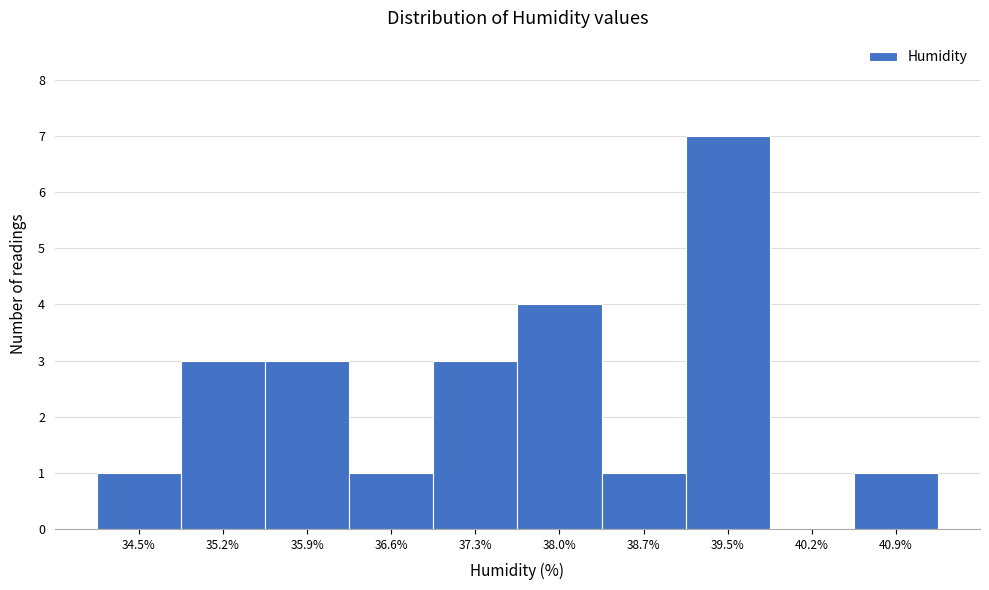

Reading right to left, list all the values displayed in this chart.

40.9%=1	40.2%=0	39.5%=7	38.7%=1	38.0%=4	37.3%=3	36.6%=1	35.9%=3	35.2%=3	34.5%=1